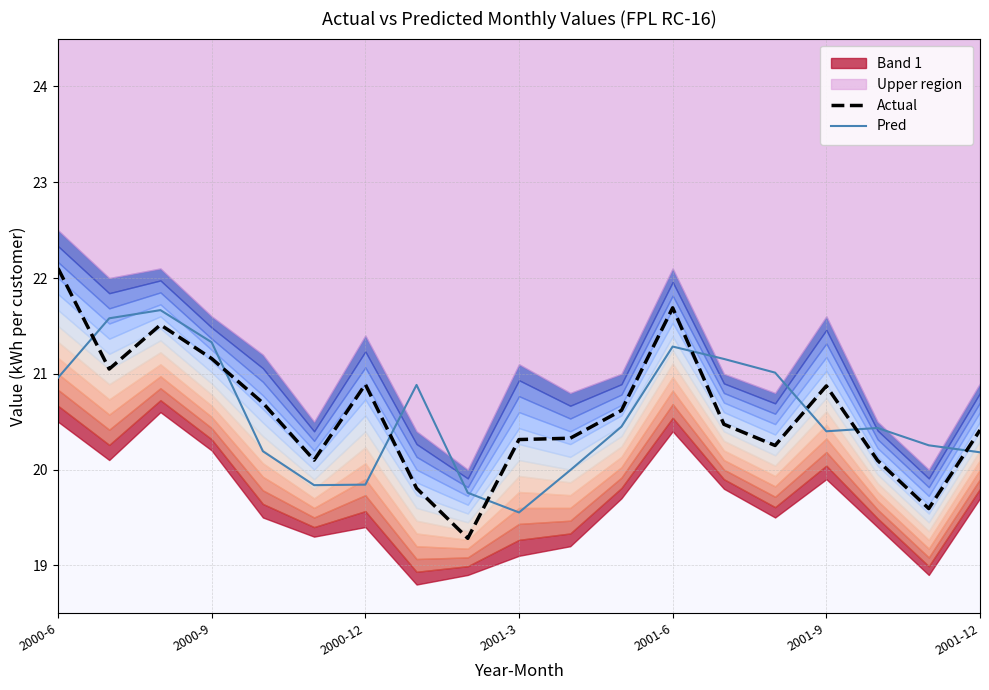

Is it true that Pred equals 8.8 at 2001-3?

False